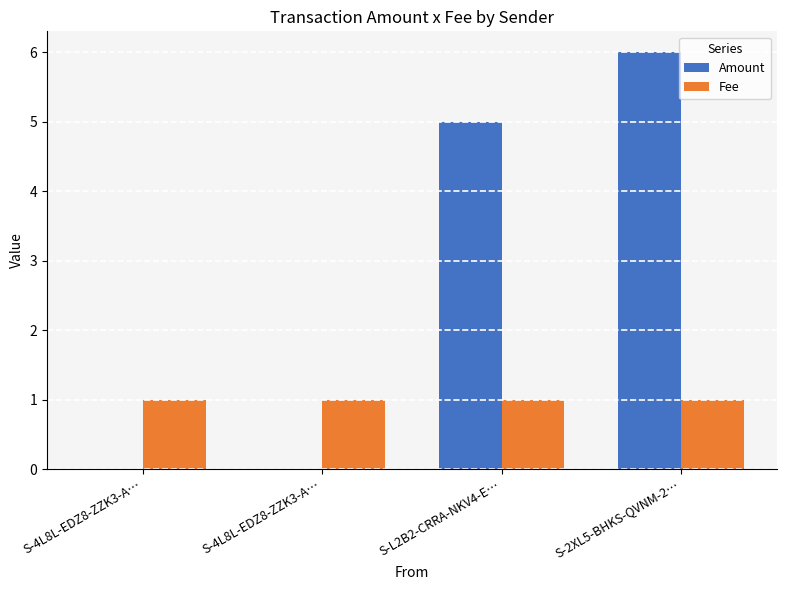

Are the bars horizontal?

No